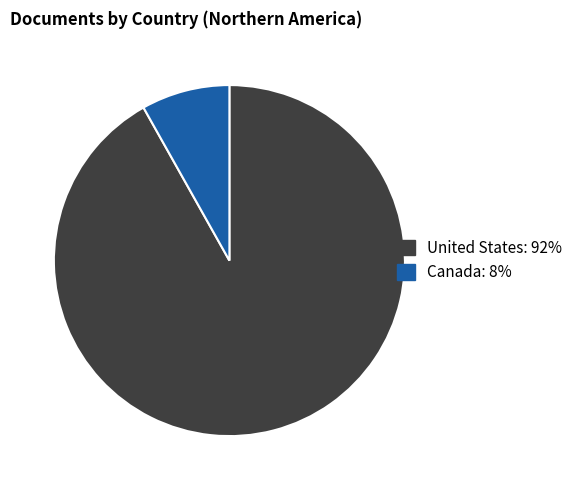

True or false: Canada accounts for 8% of the total.

True